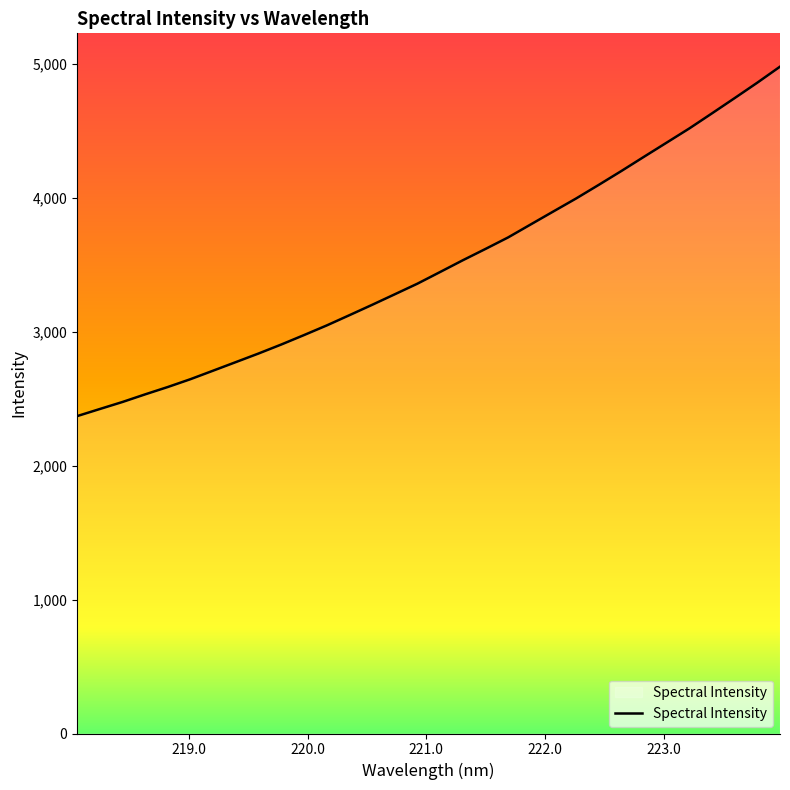

What is the maximum value shown in the chart?

4979.5